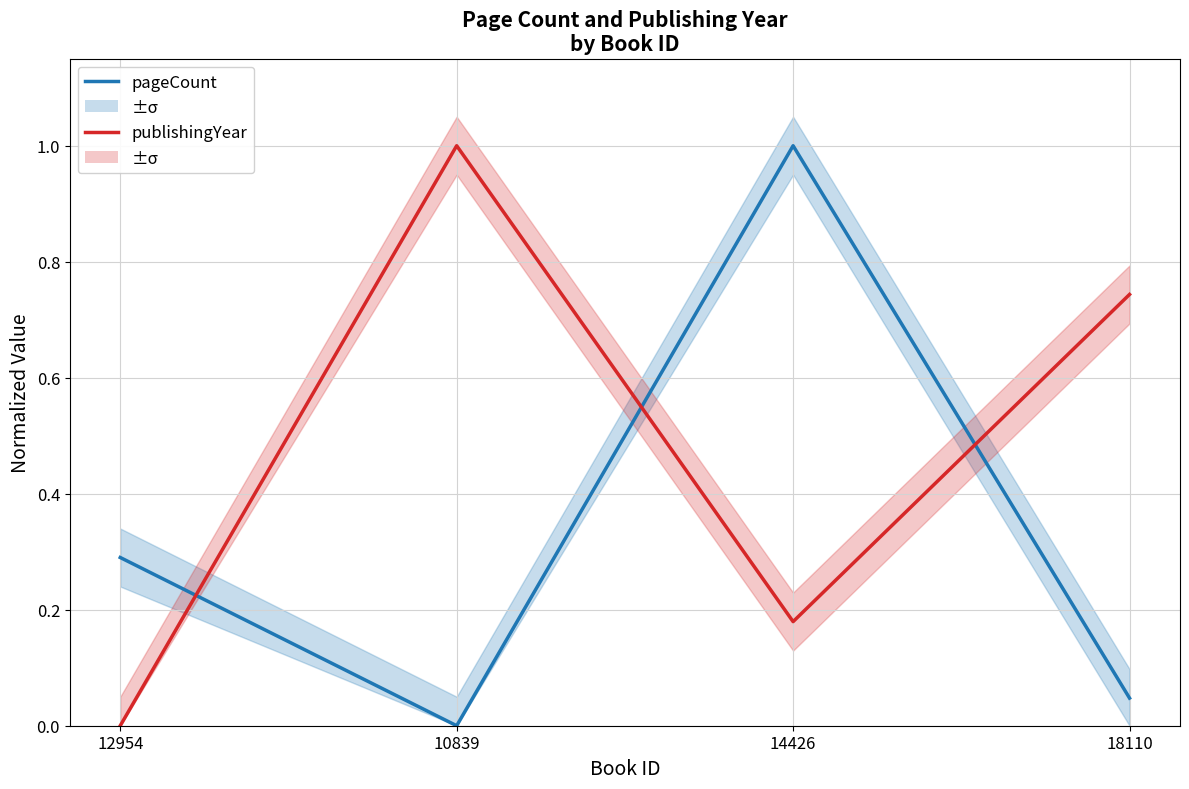

Rank the series by their average value, from highest to lowest.

publishingYear, pageCount